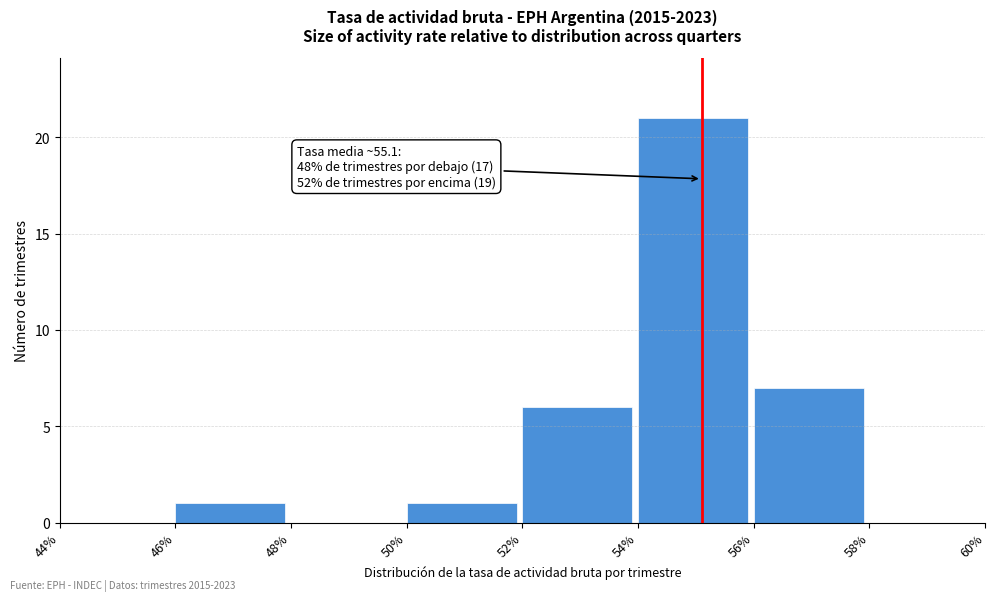

Which range on the x-axis has the tallest bar?

54% to 56%